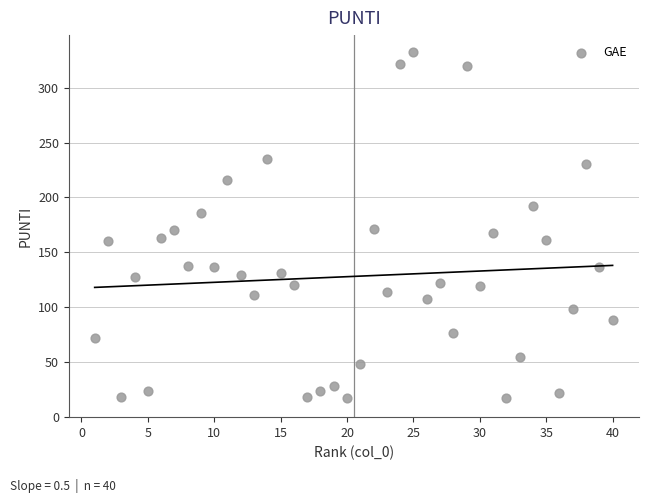

What is the range of X values (max minus min)?

39